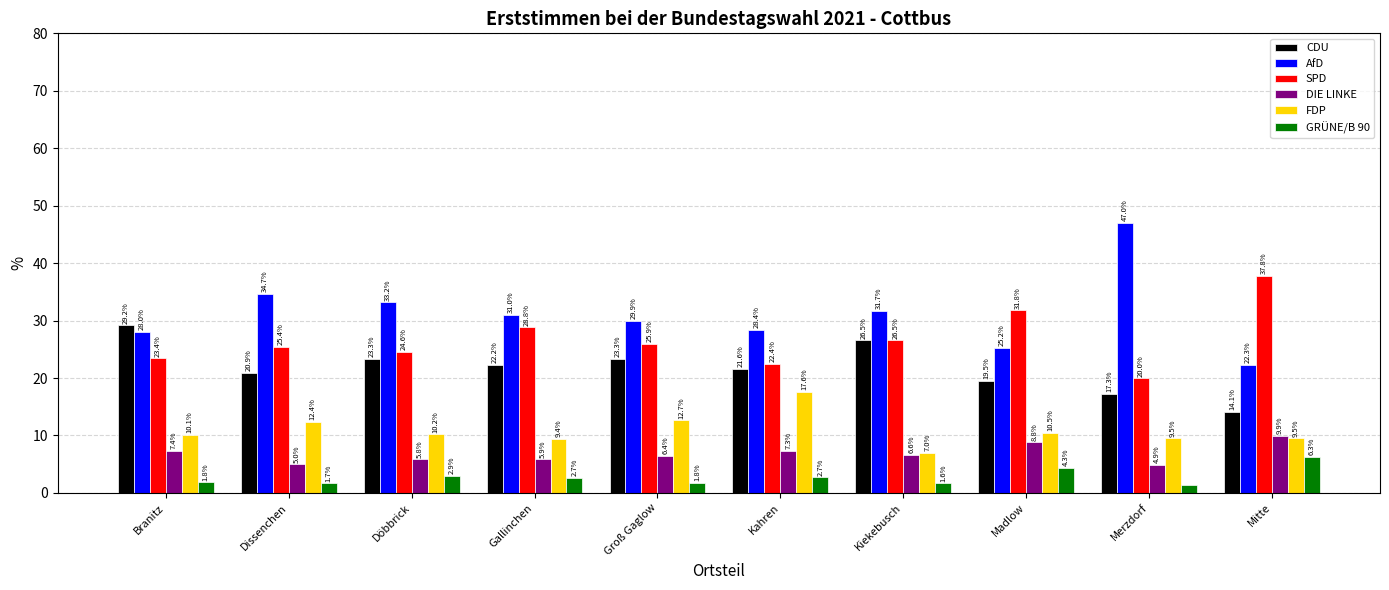

Is the value of GRÜNE/B 90 at Döbbrick greater than the value of DIE LINKE at Döbbrick?

No